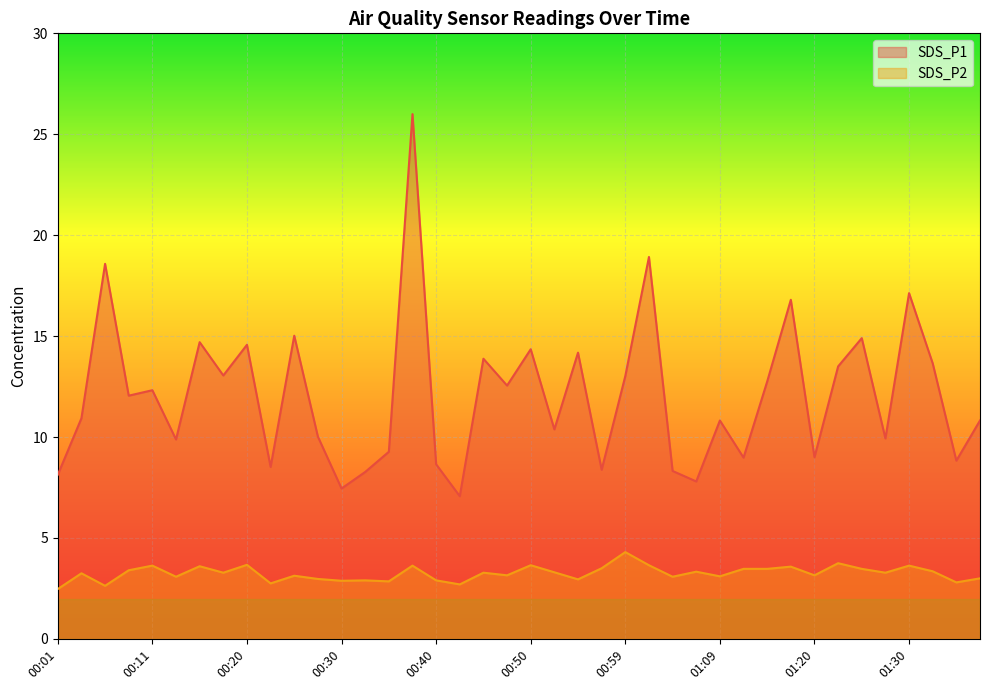

What is the sum of all SDS_P2 values?

130.0